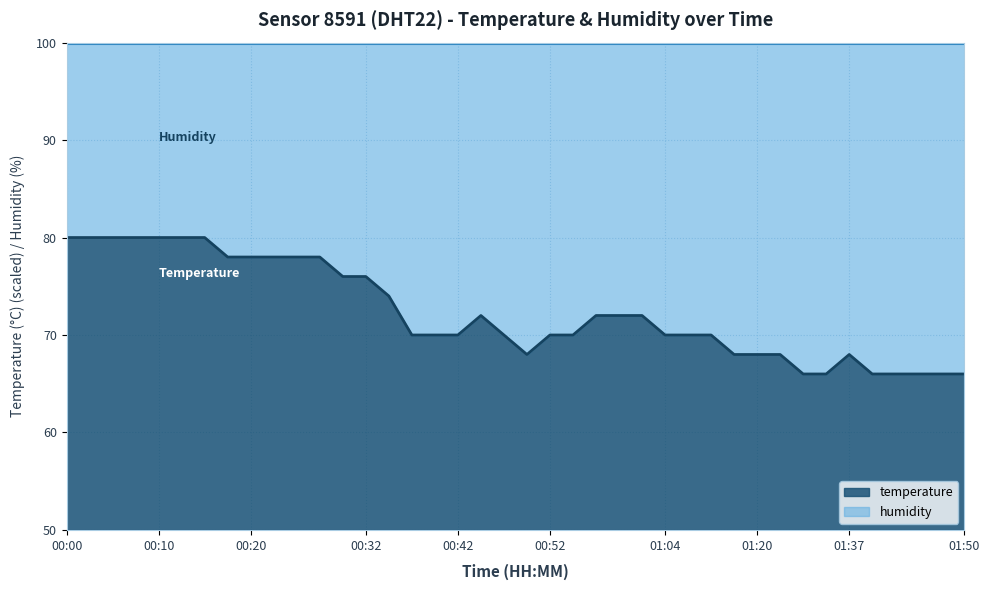

What is the value of the 1st point from the left?

80.0